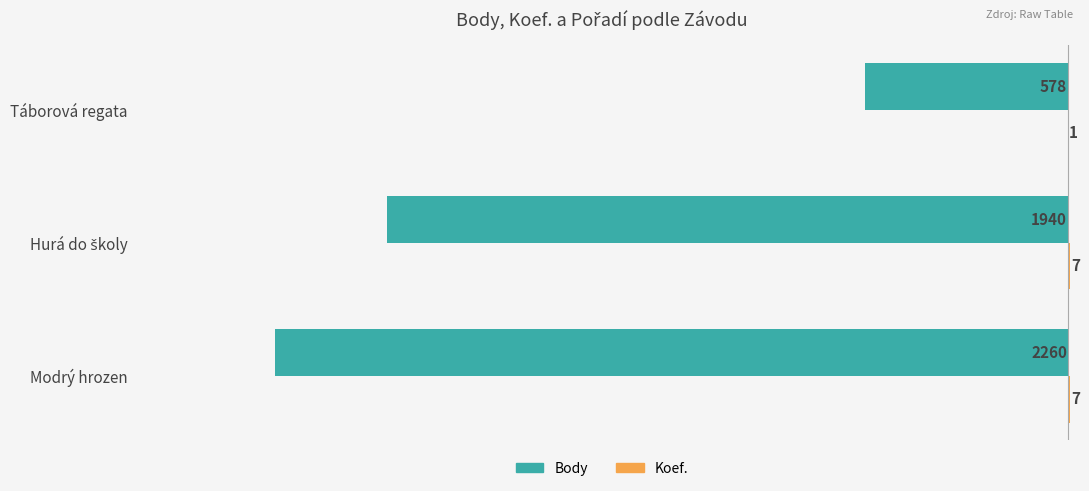

What is the maximum value for Body?

-578